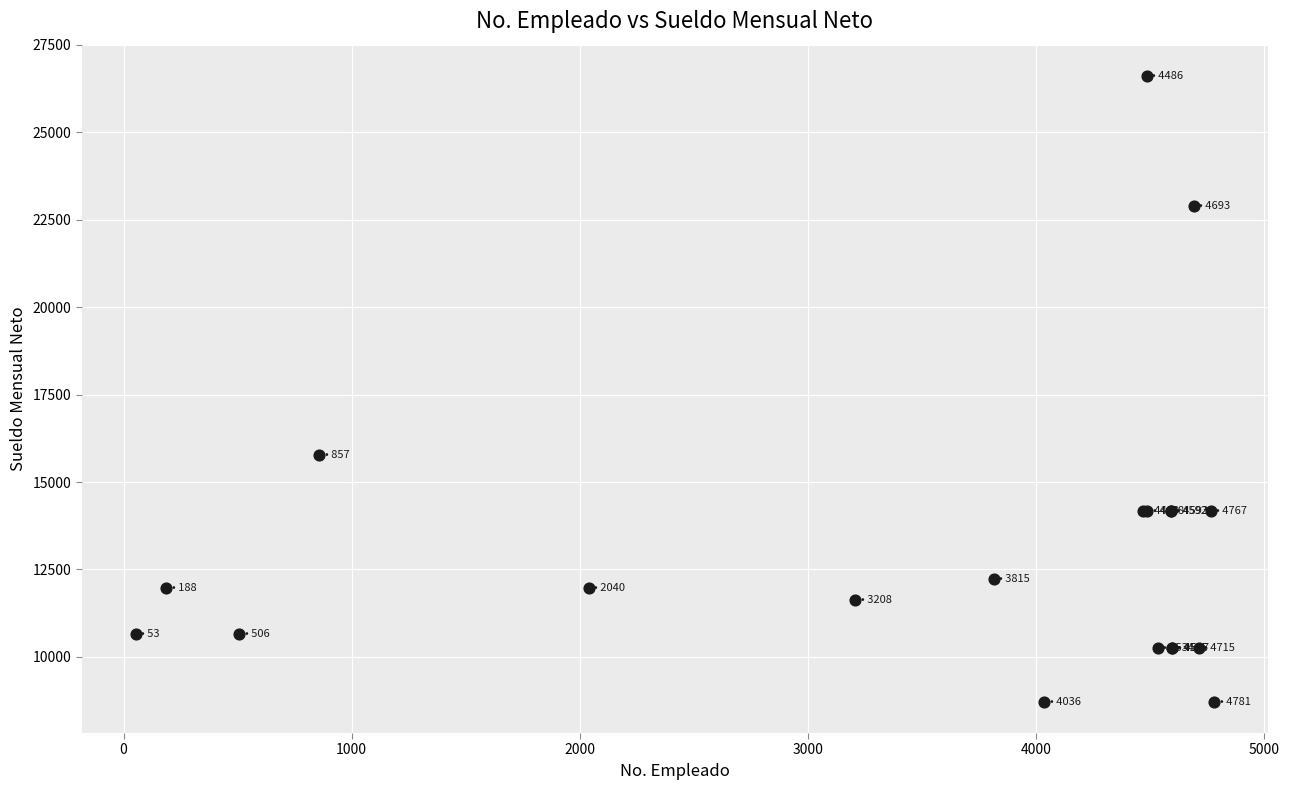

What Y value in the scatter plot is closest to 17664?

15773.9